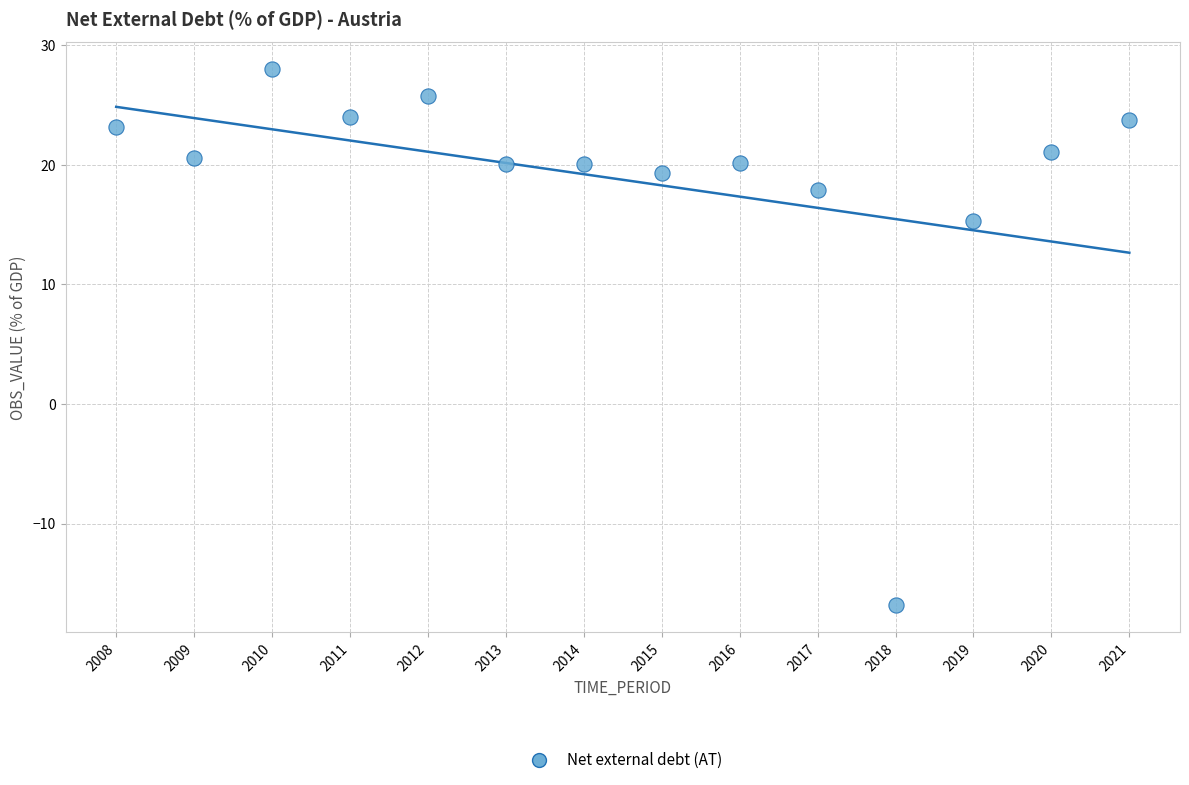

What Y value in the scatter plot is closest to 5?

15.3